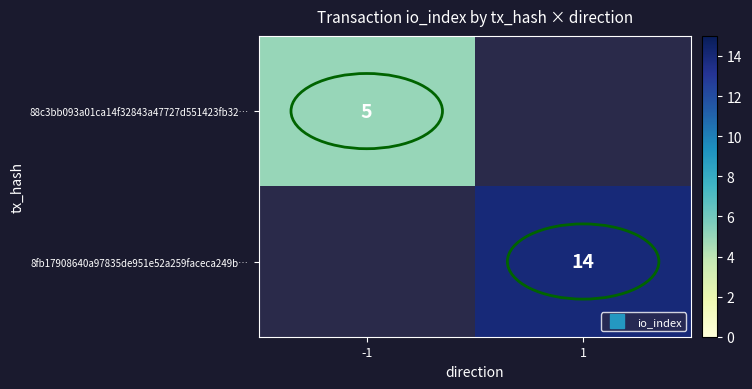

Rank the categories by 8fb17908640a97835de951e52a259faceca249b… value from highest to lowest.

-1, 1